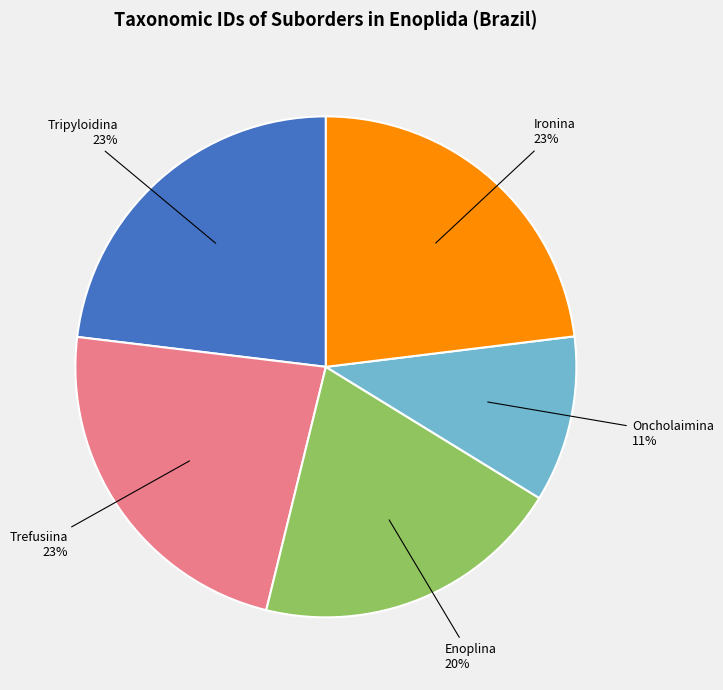

What is the ratio of the value at Oncholaimina to the value at Trefusiina?

0.5